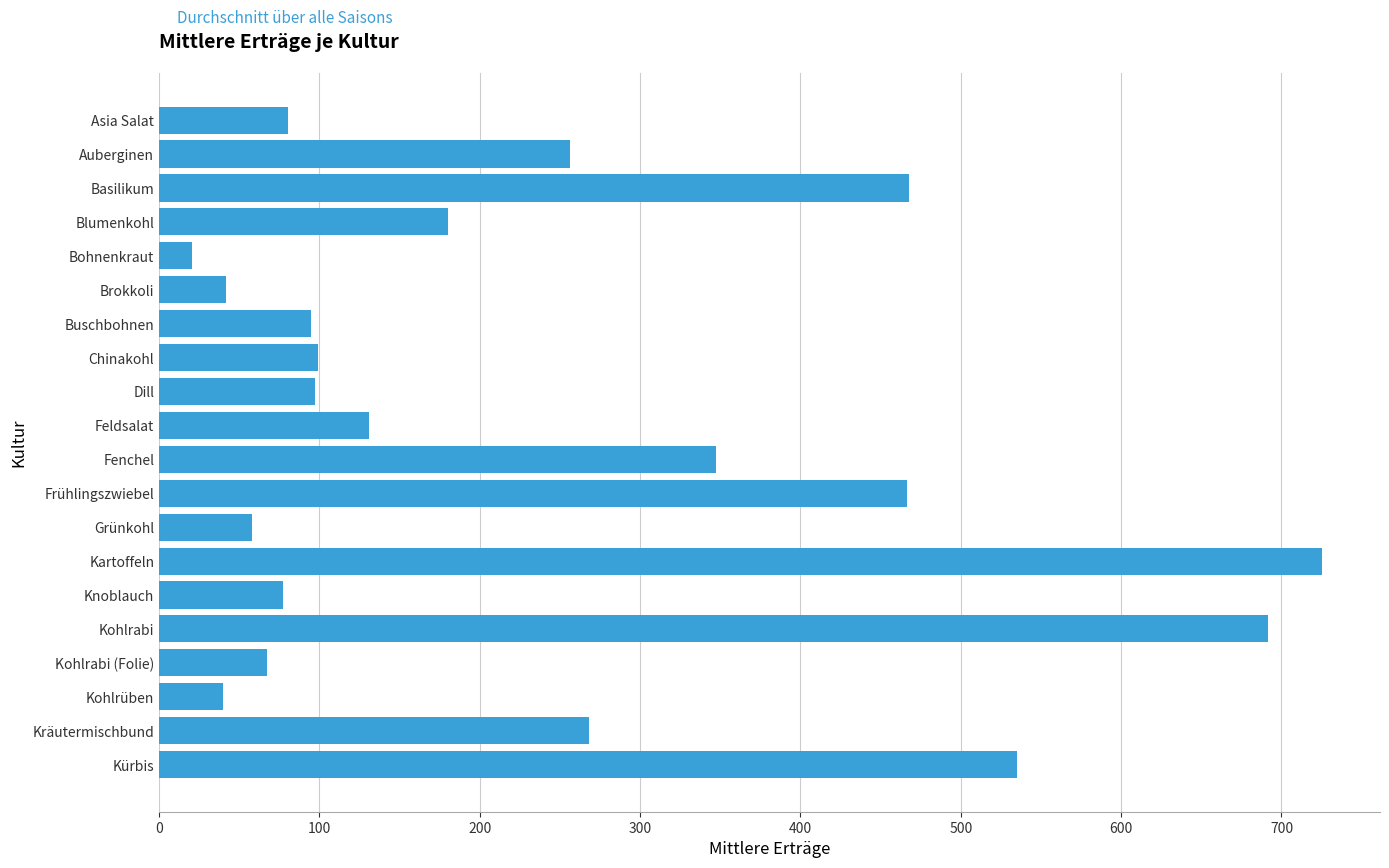

Between Feldsalat and Blumenkohl, which is larger?

Blumenkohl